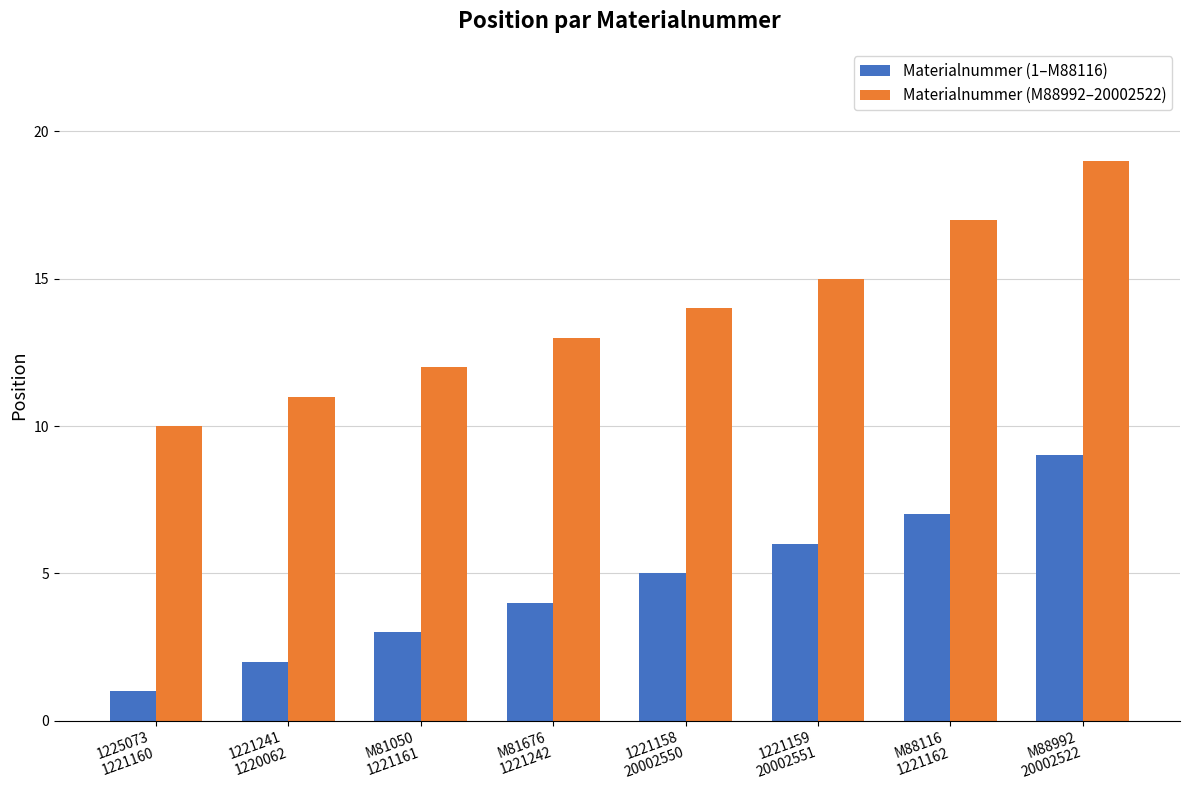

Rank the series by their maximum value, from lowest to highest.

Materialnummer (1–M88116), Materialnummer (M88992–20002522)